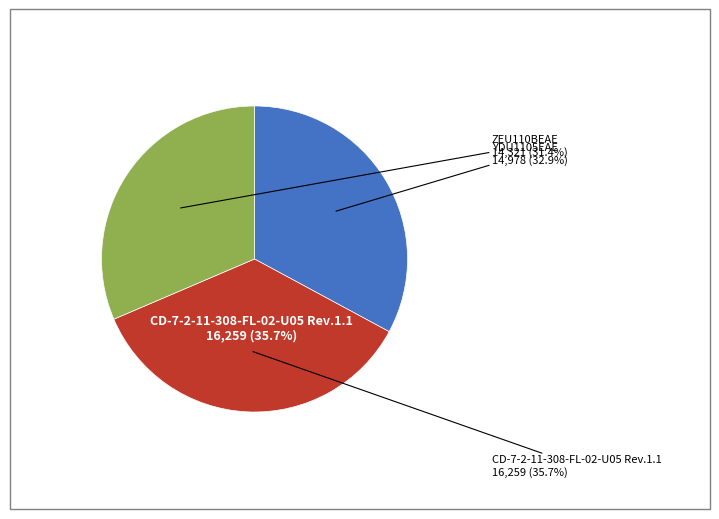

What percentage is the CD-7-2-11-308-FL-02-U05 Rev.1.1 slice, to the nearest percent?

36%